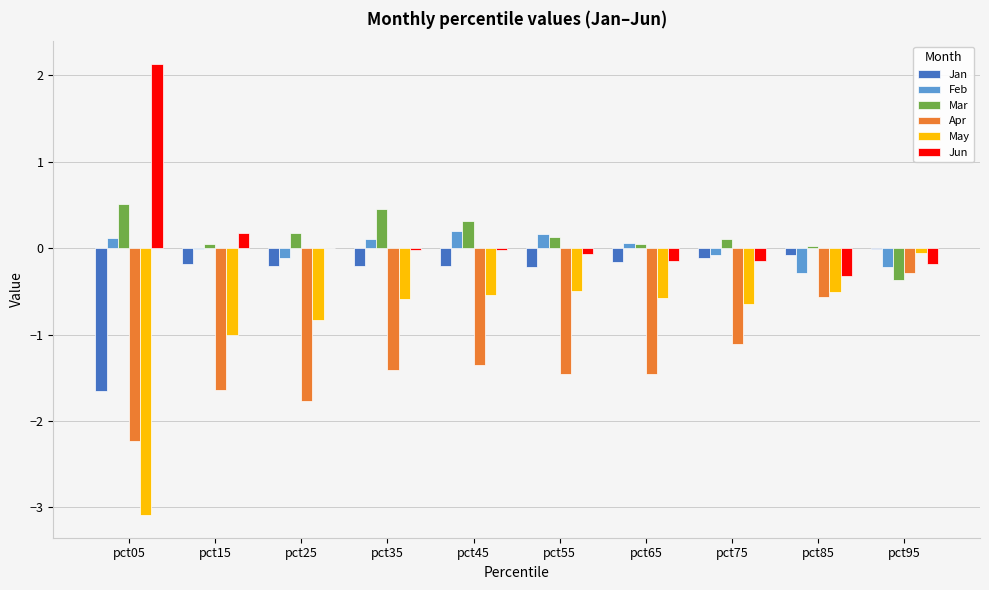

At which category does the chart reach its peak across all series?

pct05